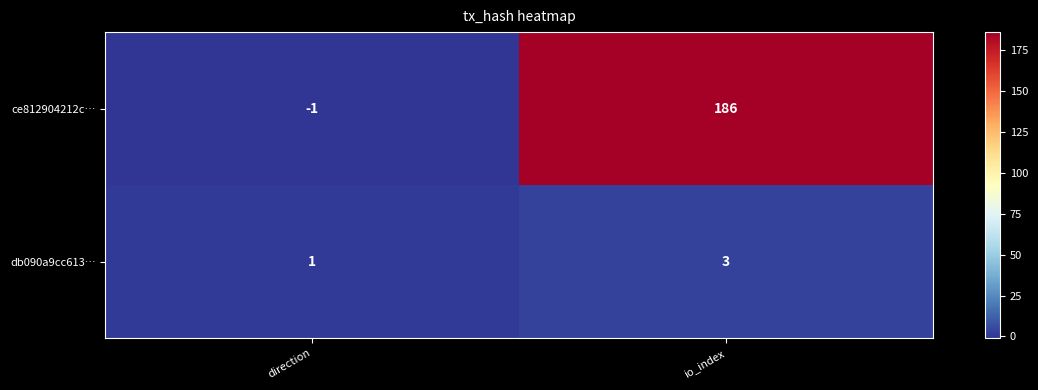

List the series in order of their overall mean, highest first.

ce812904212c…, db090a9cc613…